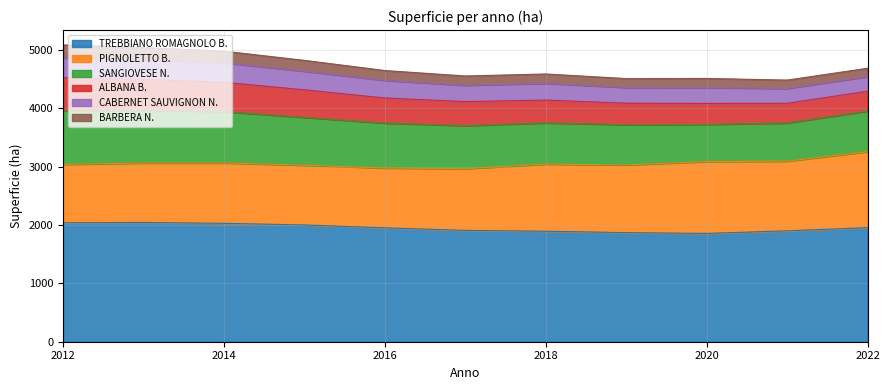

What are all the series names shown in the legend?

TREBBIANO ROMAGNOLO B., PIGNOLETTO B., SANGIOVESE N., ALBANA B., CABERNET SAUVIGNON N., BARBERA N.